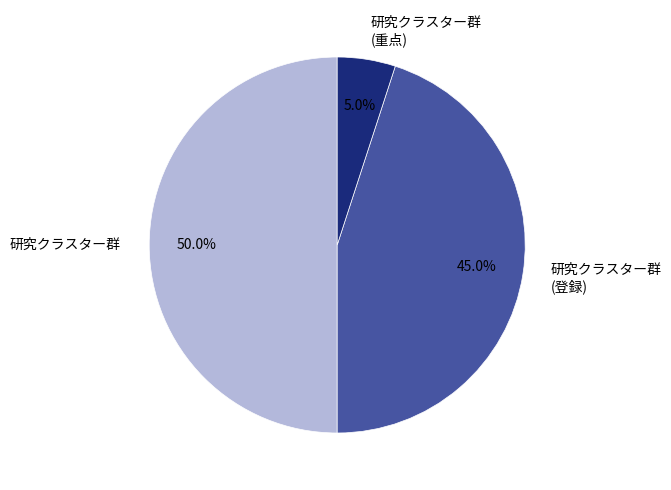

Which category has the biggest portion of the pie?

研究クラスター群